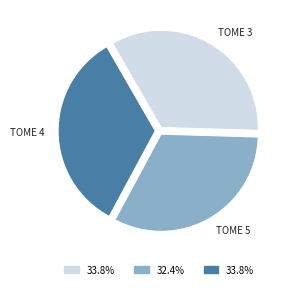

Does any single category account for the majority?

No